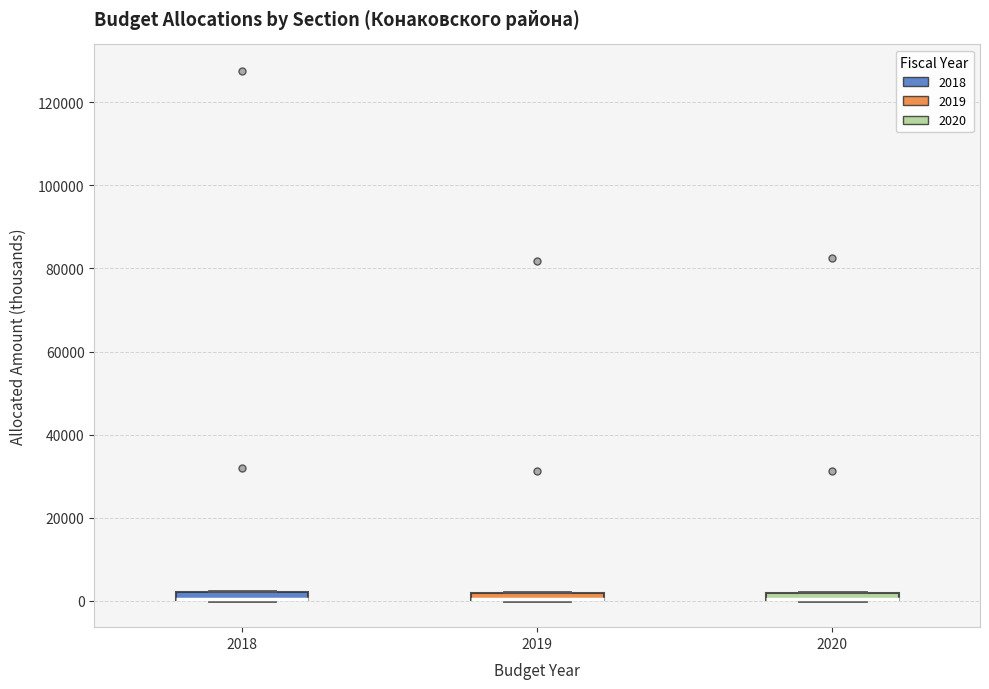

Where is the upper edge of the box at x = 2019 on the y-axis? The values are not printed on the chart, so give them approximately, as read against the axis.

2000